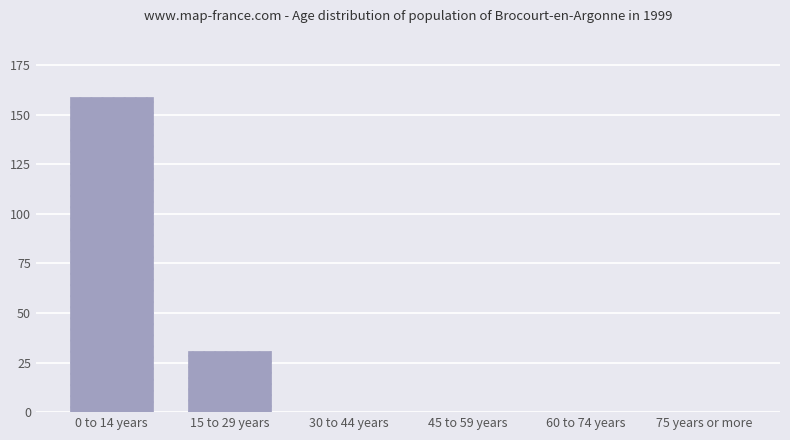

Reading left to right, transcribe all the data shown in this chart.

0 to 14 years=159	15 to 29 years=31	30 to 44 years=0	45 to 59 years=0	60 to 74 years=0	75 years or more=0